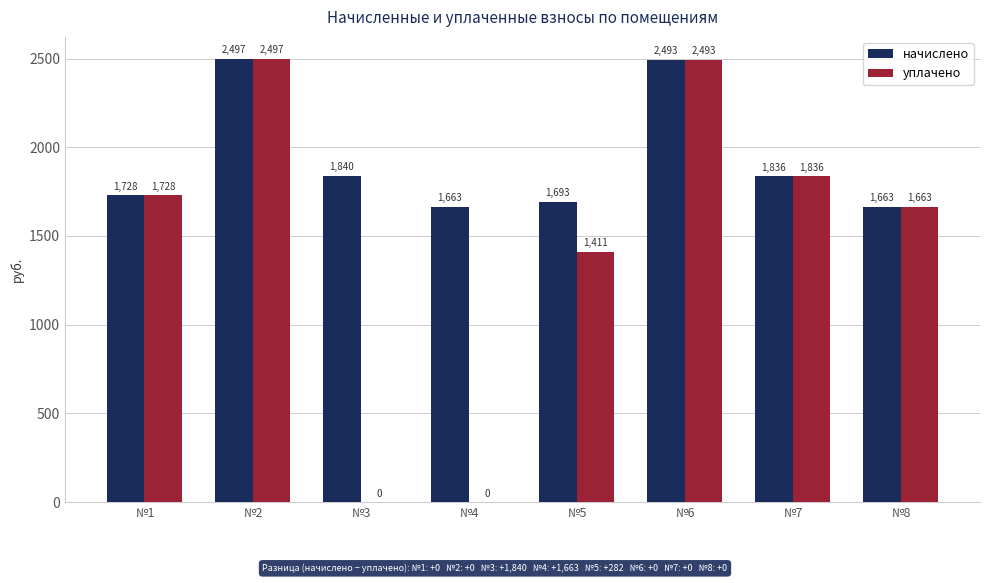

Which series has the widest spread of values?

уплачено